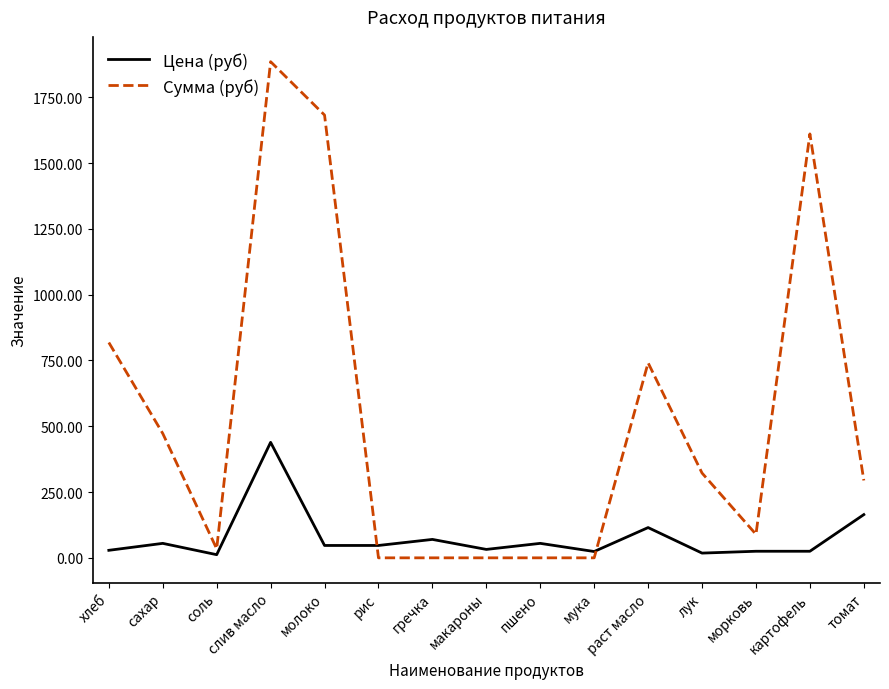

Where is the first local maximum for Сумма (руб)?

слив масло